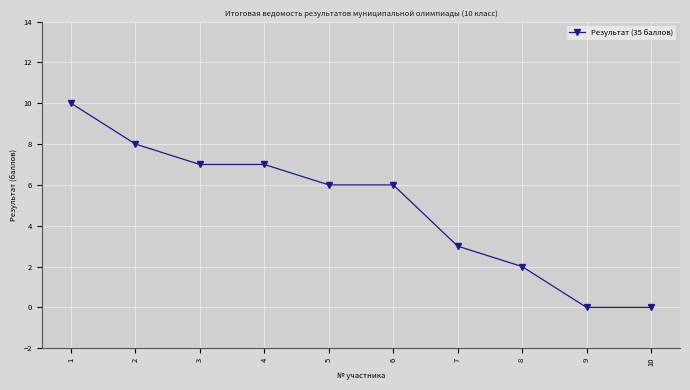

Does the chart have visible grid lines?

Yes